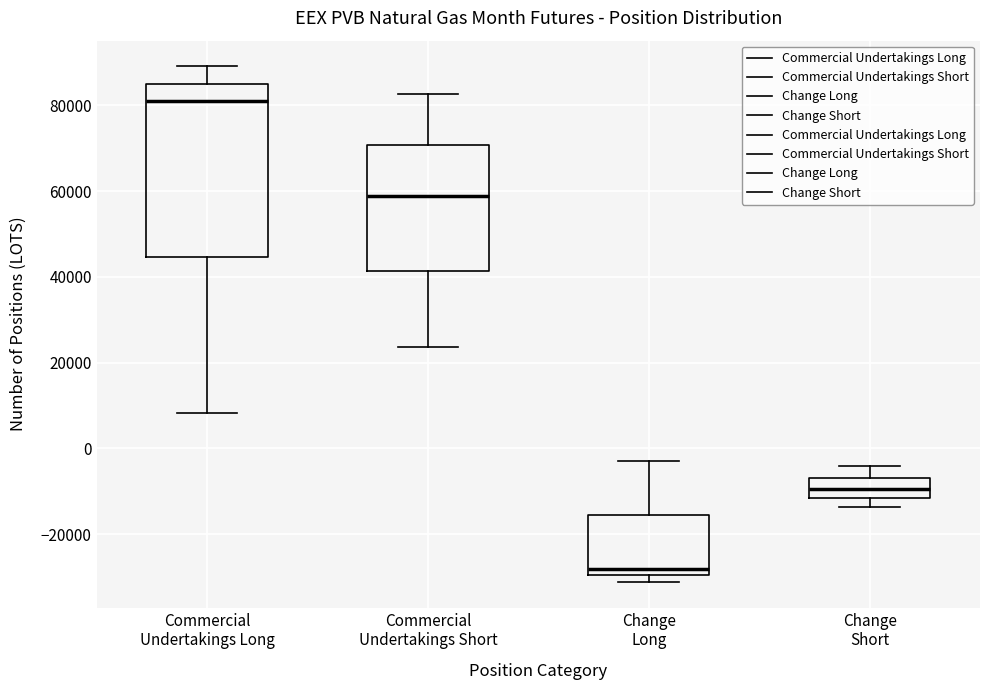

Where is the lower edge of the box for Change Short on the y-axis? The values are not printed on the chart, so give them approximately, as read against the axis.

-12000